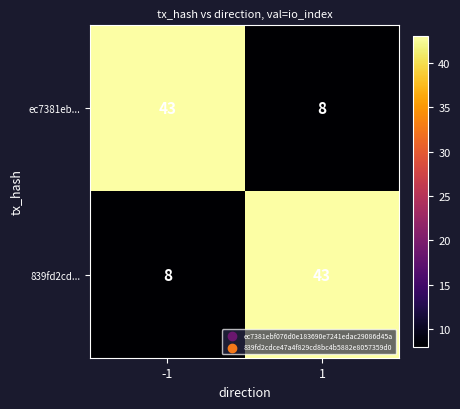

How many distinct data groups are displayed?

2